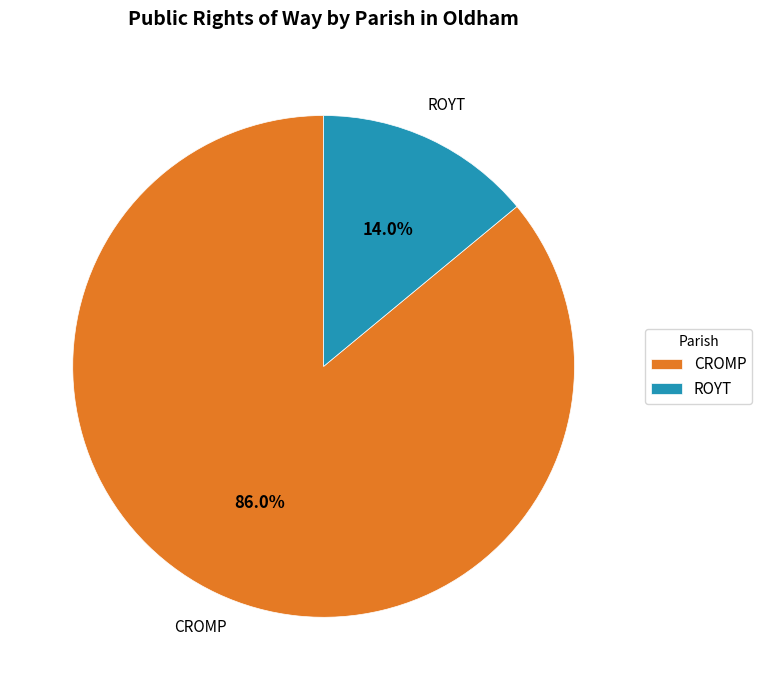

To the nearest percent, what is the difference between the largest and smallest slice percentages?

72%